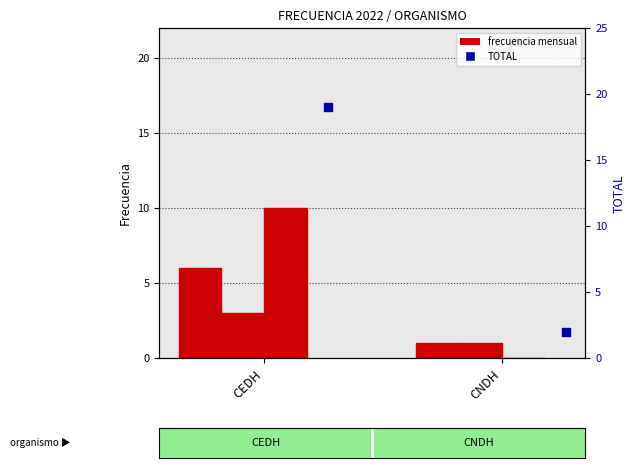

At which category is the sum across all series the highest?

CEDH